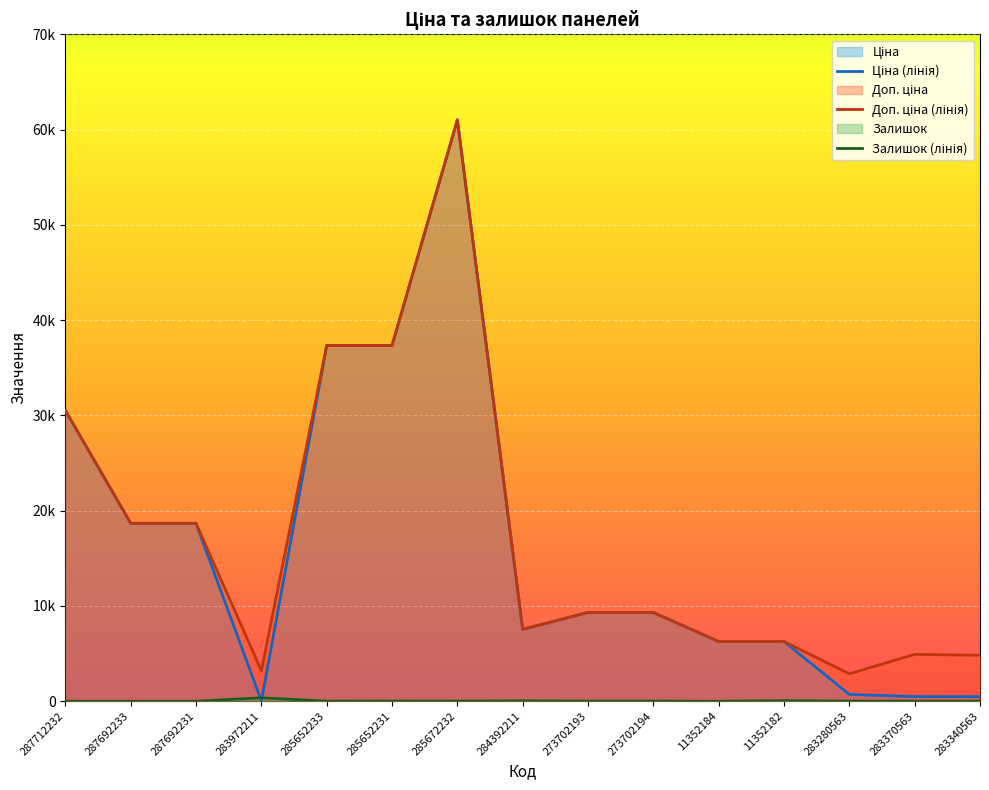

Does the chart display data point markers on the line(s)?

No